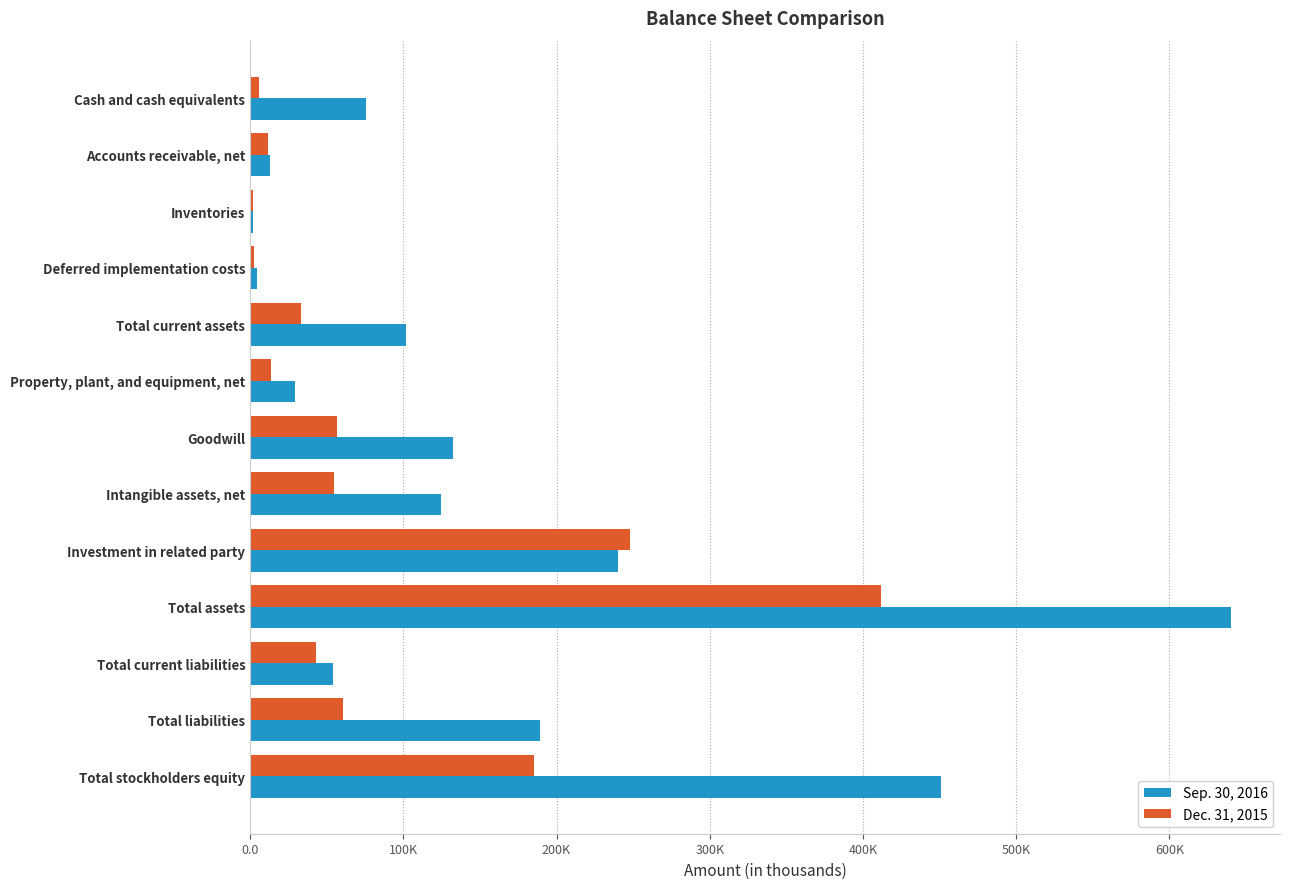

What are all the series names shown in the legend?

Sep. 30, 2016, Dec. 31, 2015